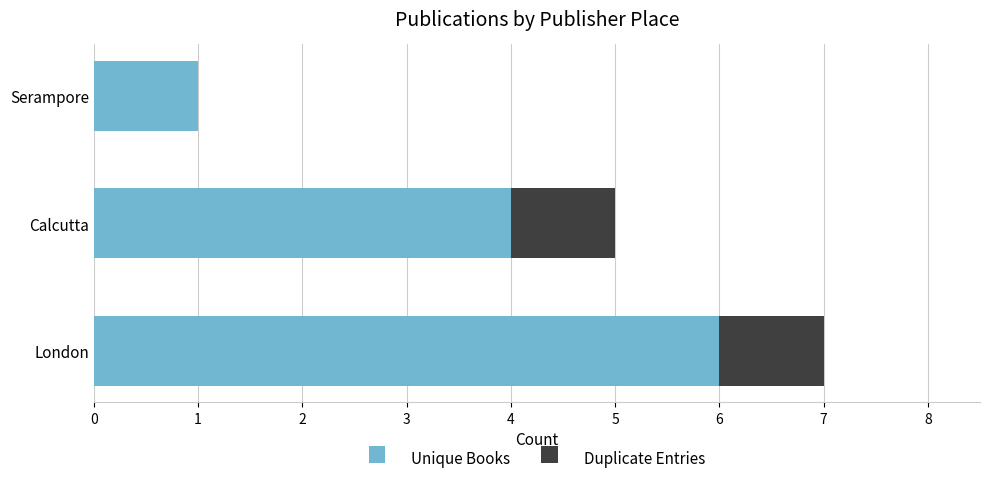

Is it true that Unique Books equals 6 at London?

True